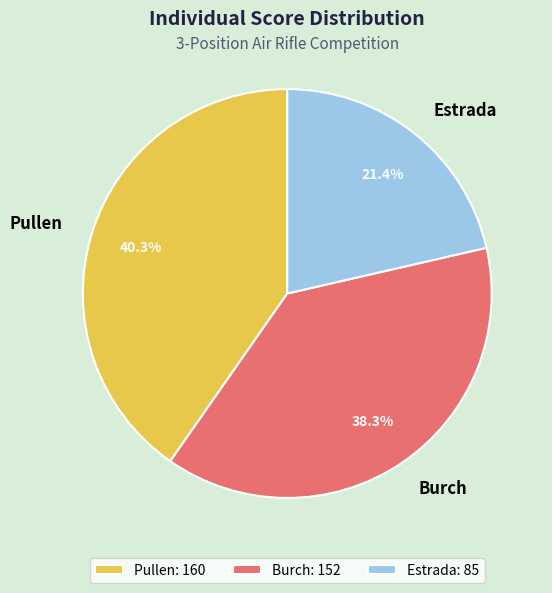

Rank the categories by value from highest to lowest.

Pullen, Burch, Estrada